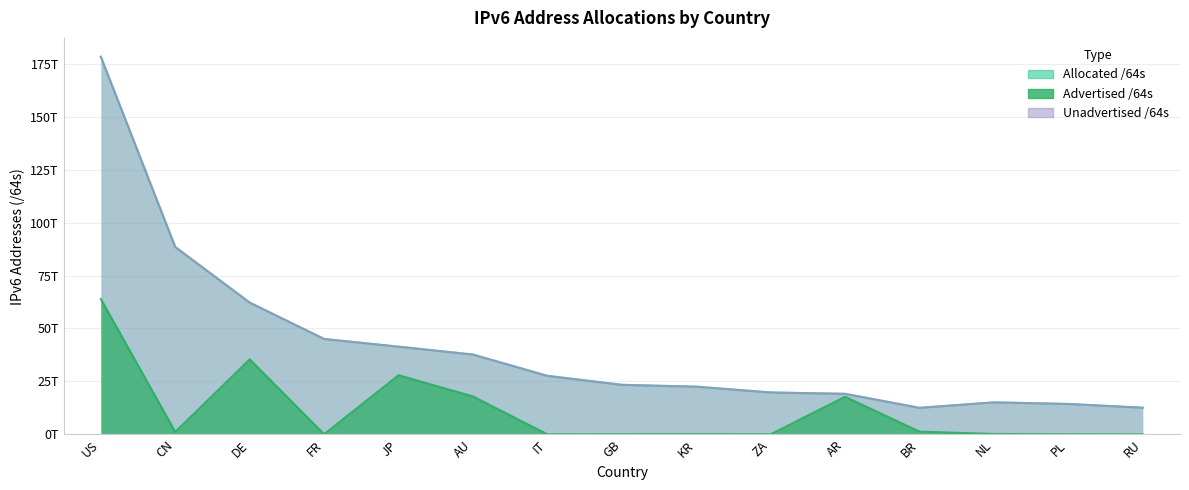

Rank the series at AR from lowest to highest value.

Advertised /64s, Allocated /64s